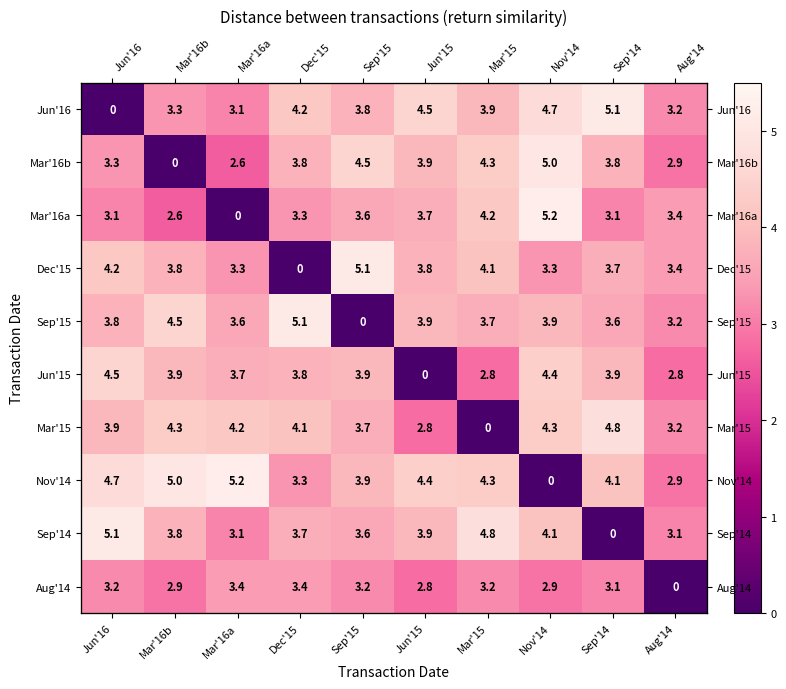

What is the approximate value of Aug'14 at Jun'16?

3.2